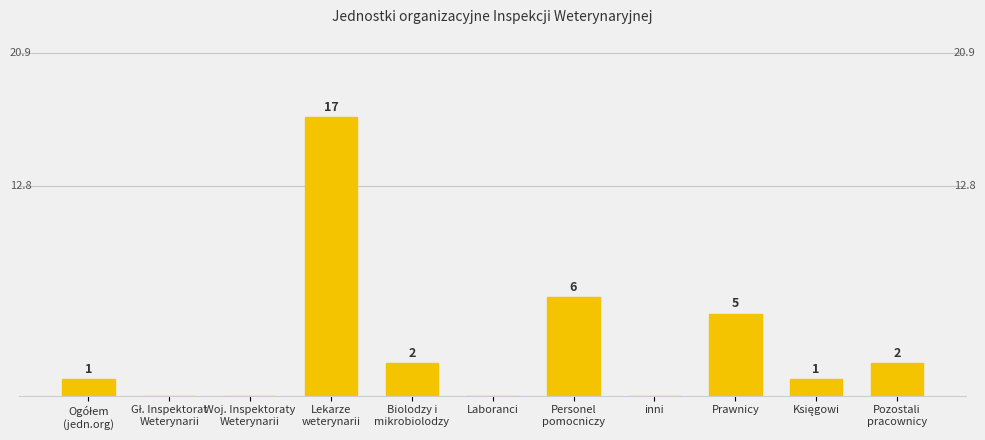

What is the approximate value at Personel
pomocniczy?

6